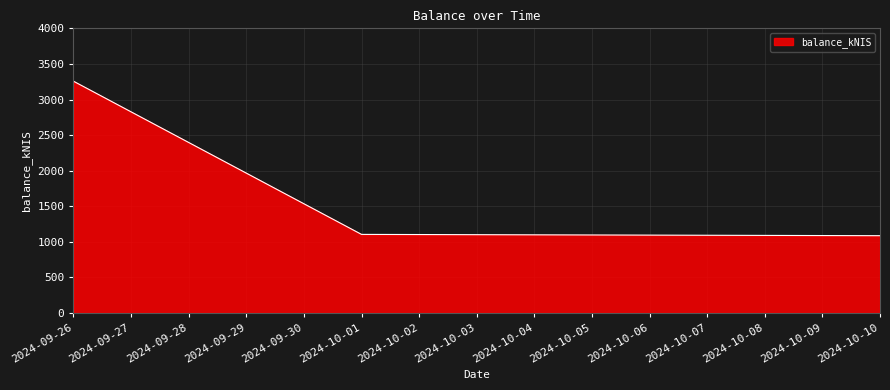

Where does the data first go above 1104?

2024-09-26